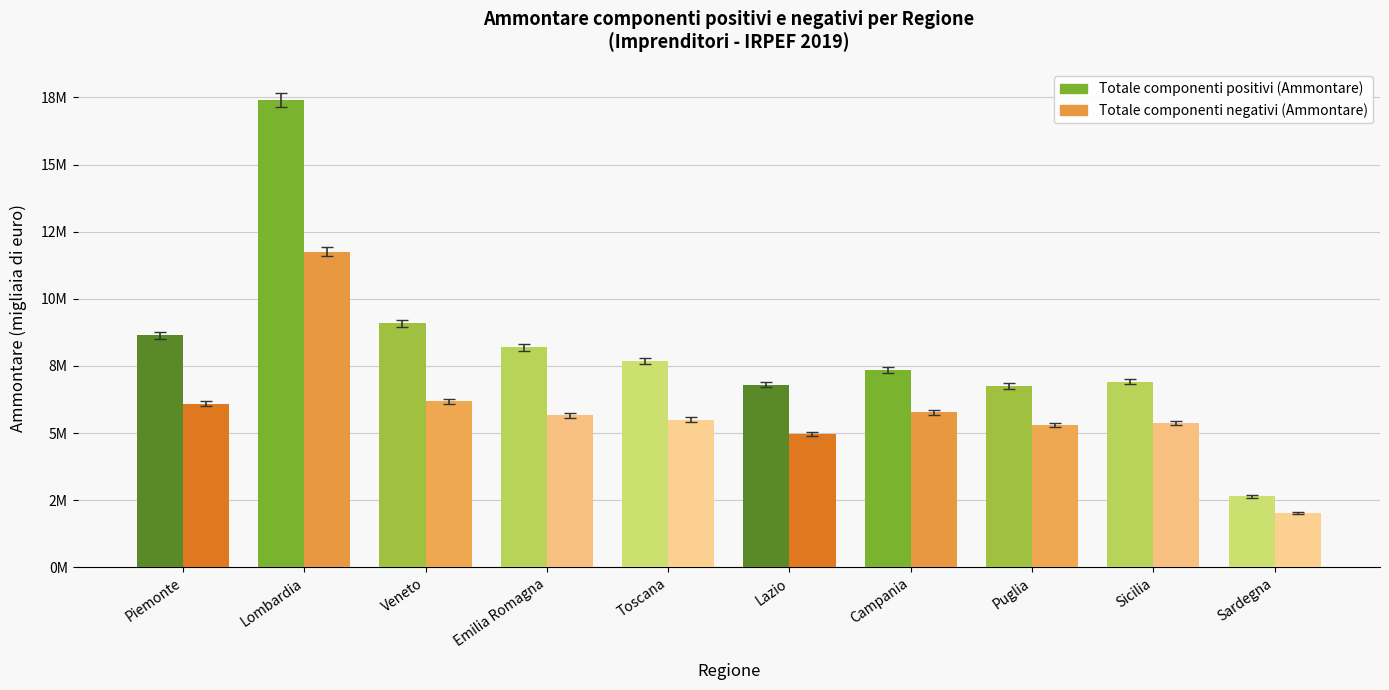

Where is Totale componenti negativi (Ammontare) nearest to the value 6890068?

Veneto